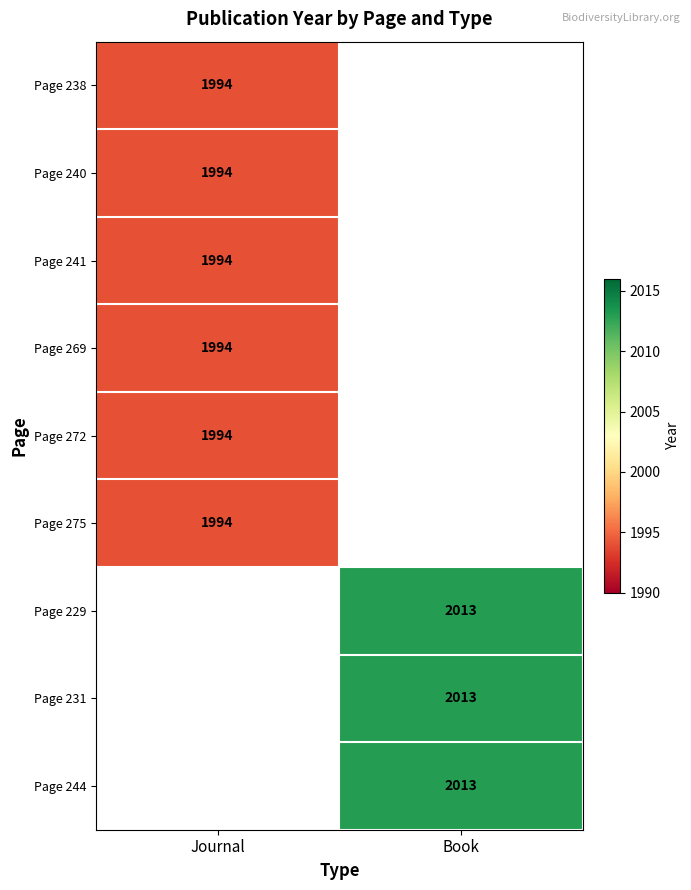

How many series are shown in this chart?

9